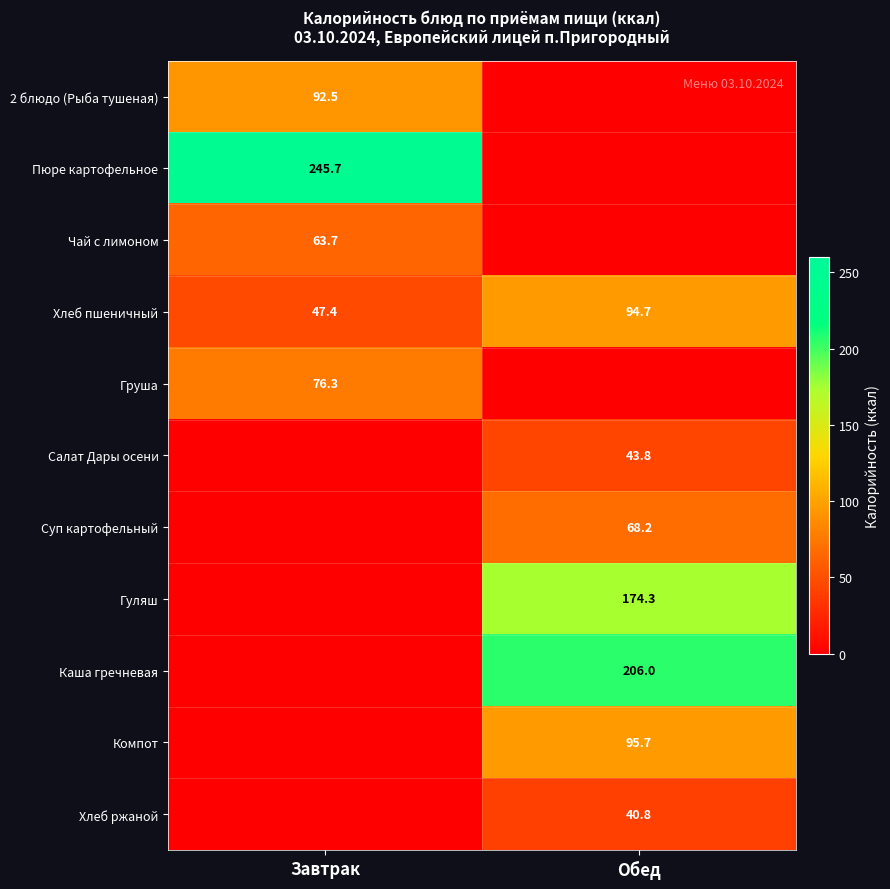

What is the total value across all series at Завтрак?

525.6